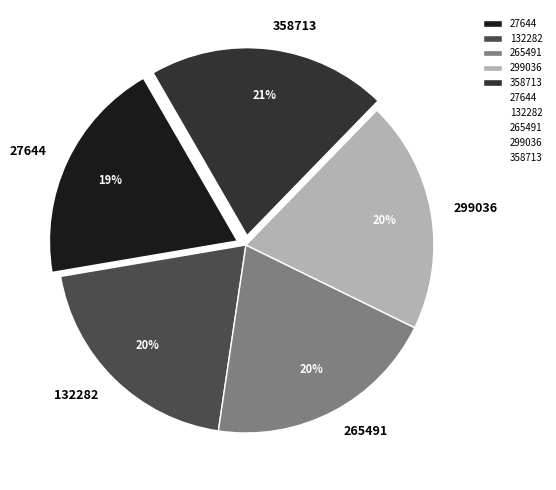

What is the ratio of the value at 358713 to the value at 27644?

1.1